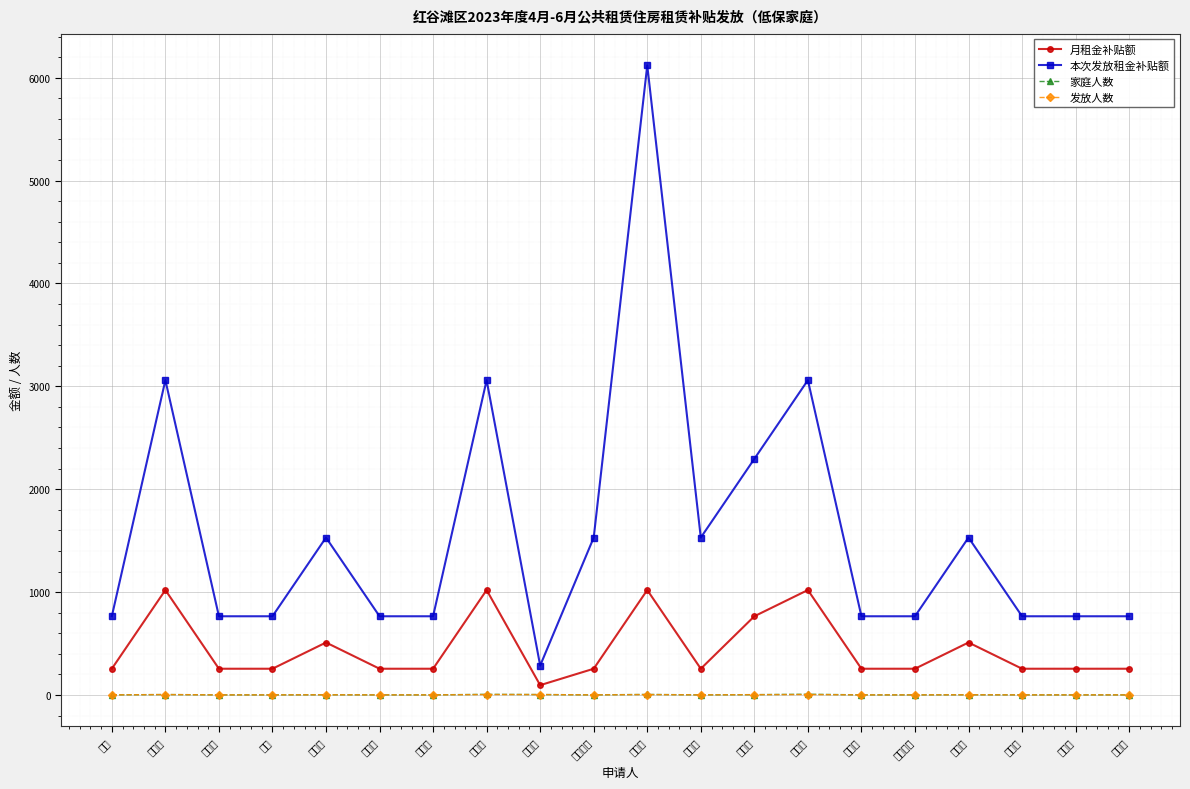

Rank the series at 刘小翠 from highest to lowest value.

本次发放租金补贴额, 月租金补贴额, 家庭人数, 发放人数